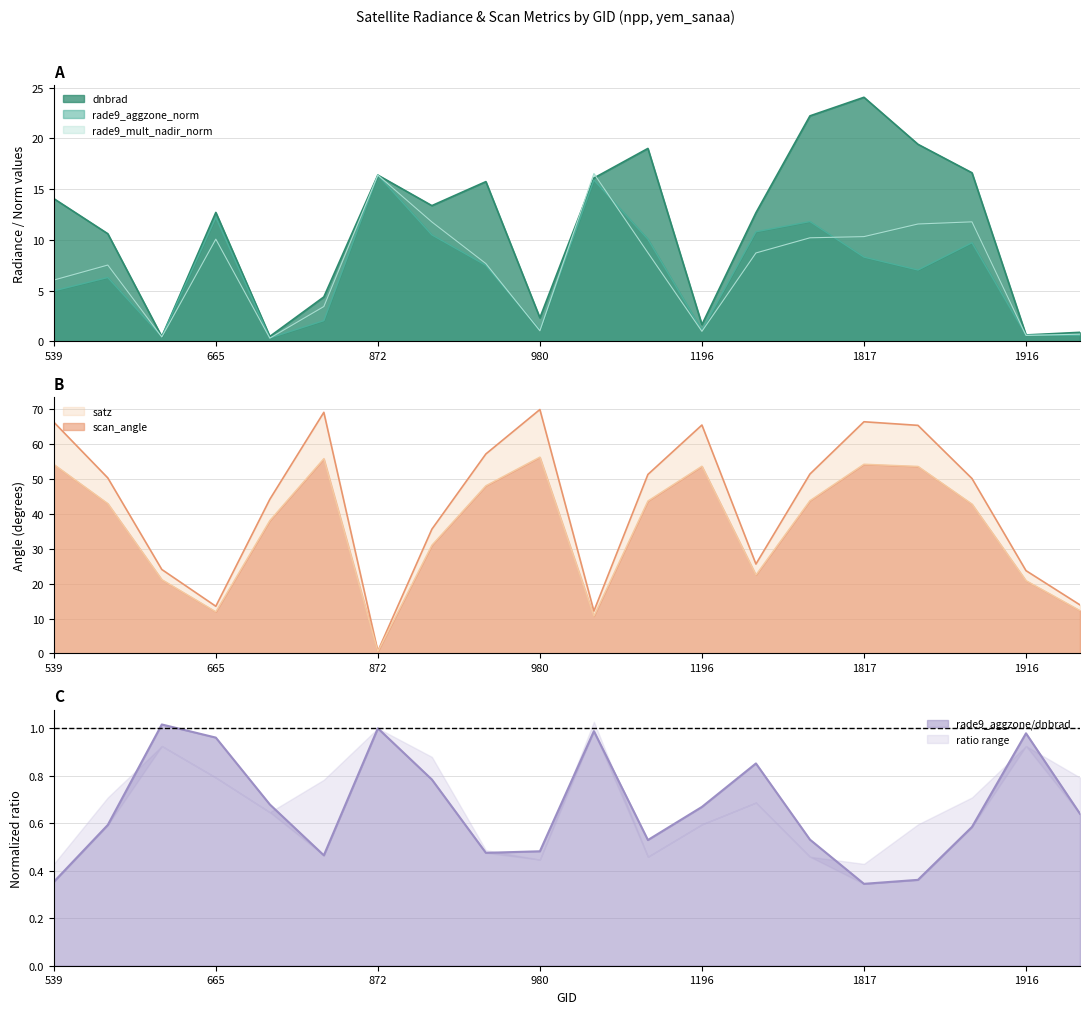

Between 1880 and 629, which is larger?

1880